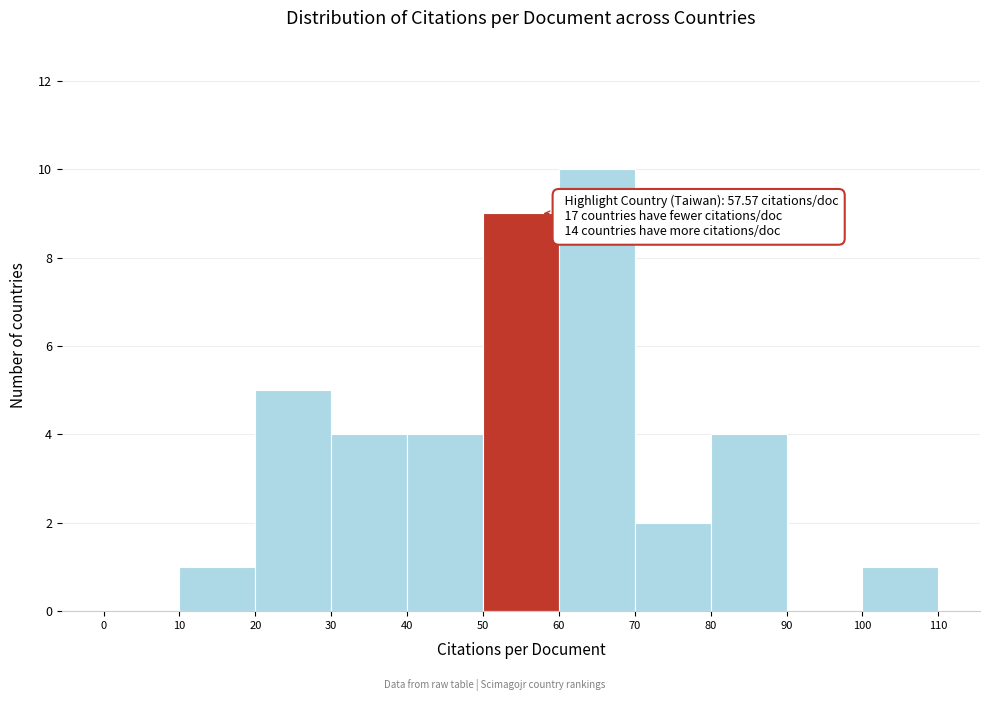

Over which range of the x-axis is the bar tallest?

60 to 70